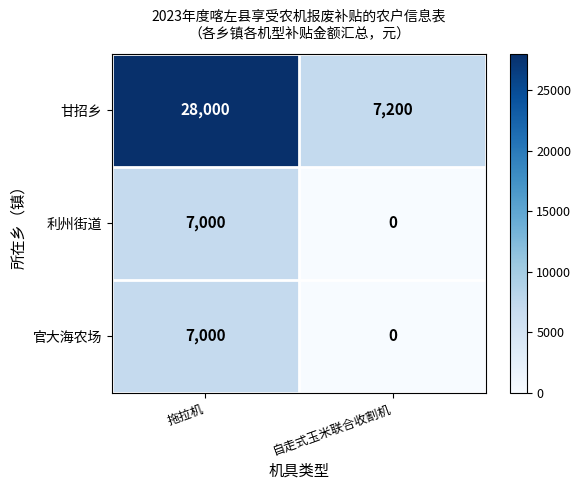

True or false: 官大海农场 has a value of 0 at 自走式玉米联合收割机.

True